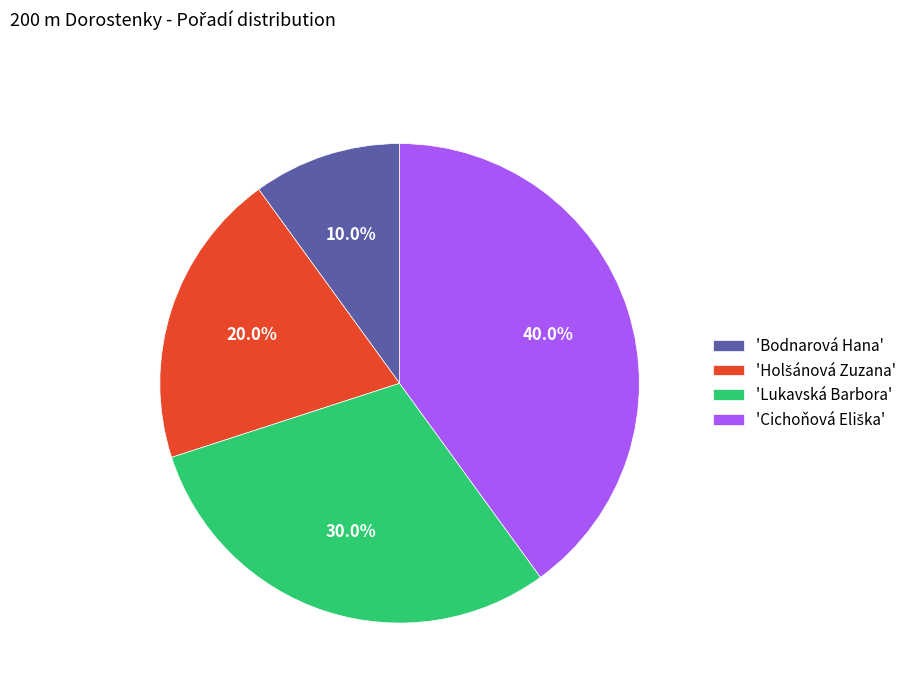

Does any single category account for the majority?

No